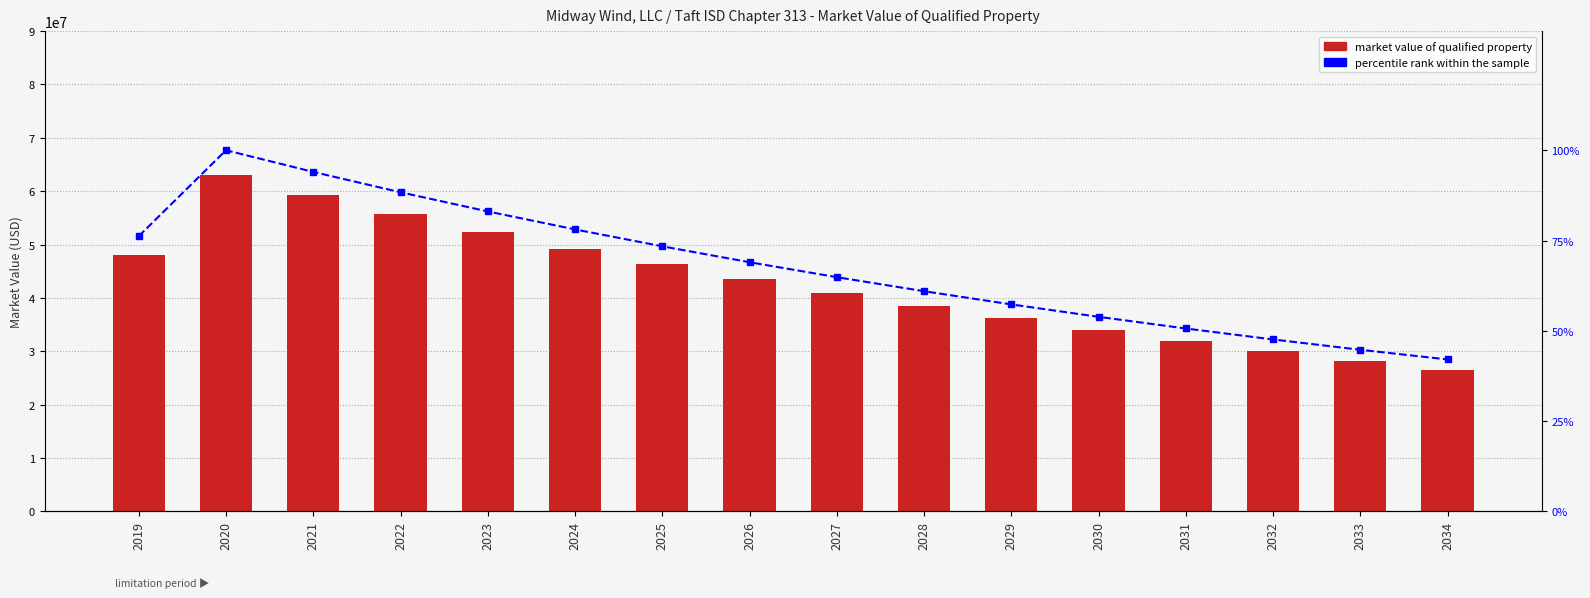

What is the maximum value for Market Value of Qualified Property?

63070650.0